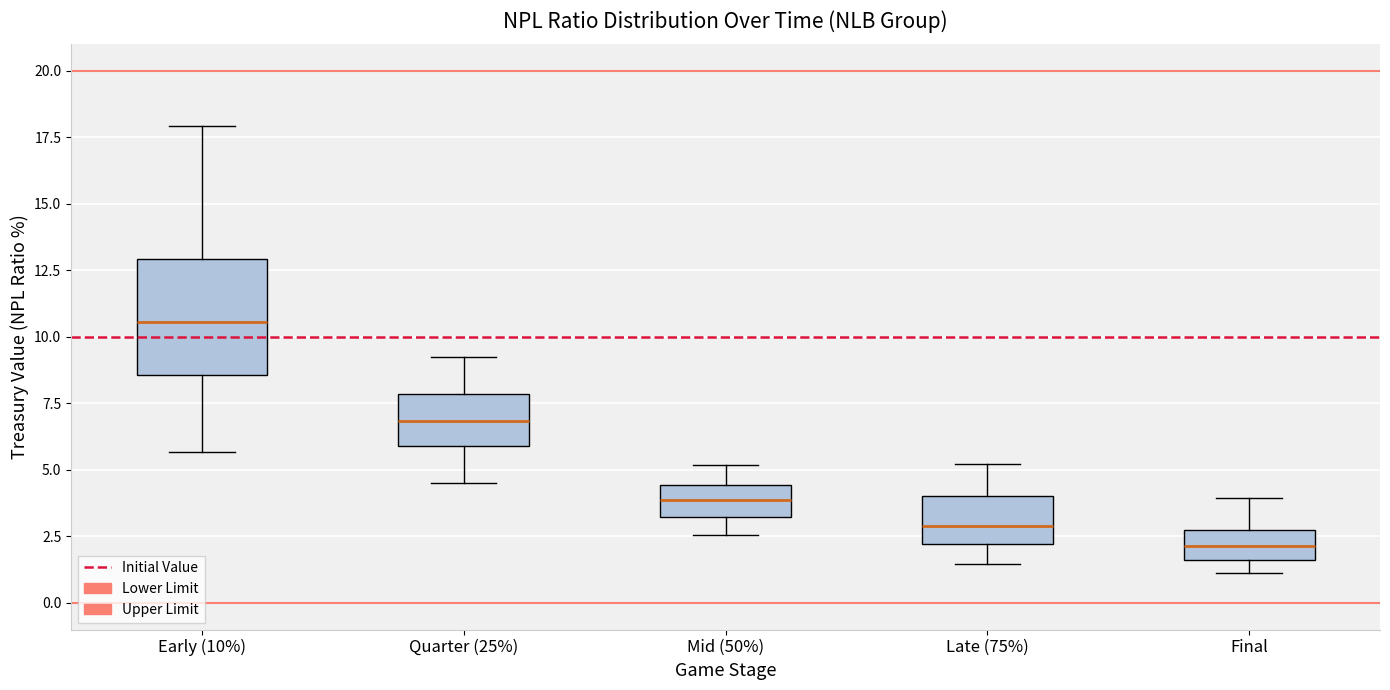

Where does the lower whisker of the box for Mid (50%) end on the y-axis? The values are not printed on the chart, so give them approximately, as read against the axis.

2.5